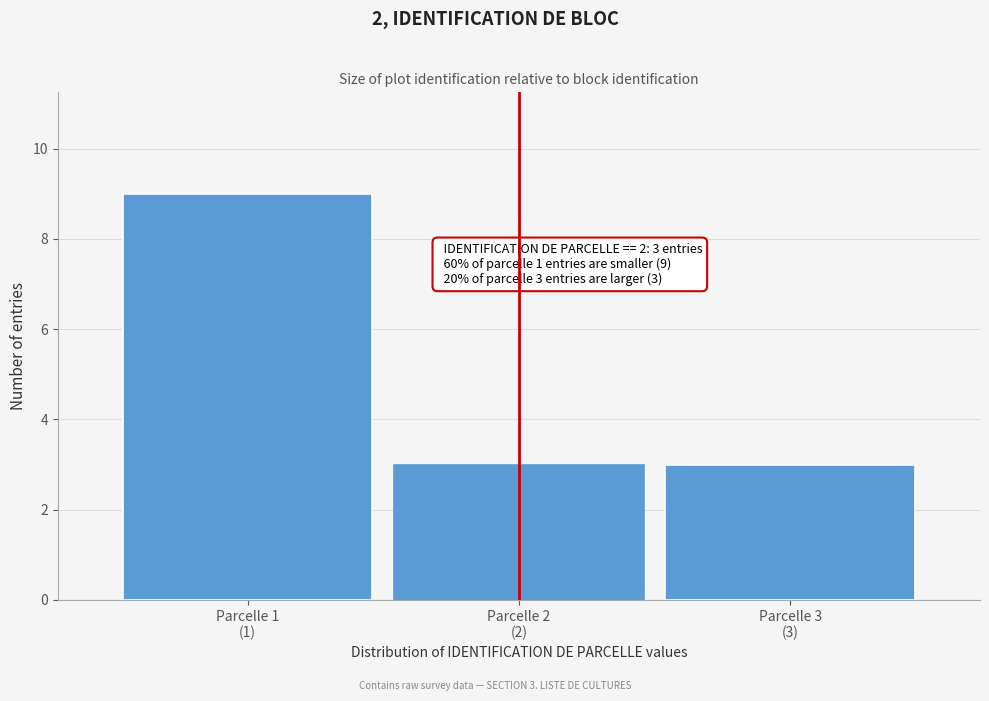

Reading left to right, what are all the values shown in this chart?

9	3	3